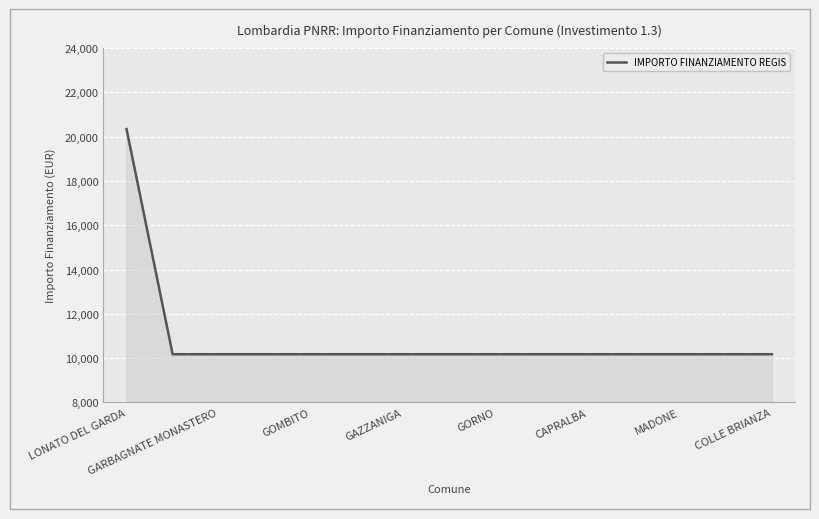

Does the chart display data point markers on the line(s)?

No